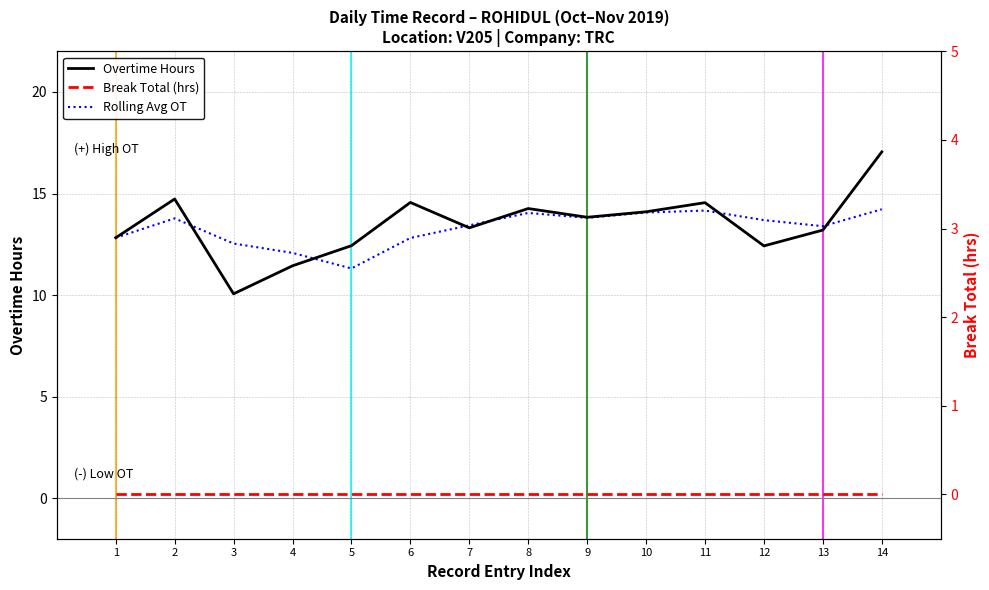

Reading left to right, list all the values displayed in this chart.

Overtime Hours: 12.8	14.7	10.1	11.4	12.4	14.6	13.3	14.3	13.8	14.1	14.6	12.4	13.2	17.1
Rolling Avg OT: 12.8	13.8	12.5	12.1	11.3	12.8	13.4	14.0	13.8	14.1	14.2	13.7	13.4	14.2
Break Total (hrs): 0.0	0.0	0.0	0.0	0.0	0.0	0.0	0.0	0.0	0.0	0.0	0.0	0.0	0.0